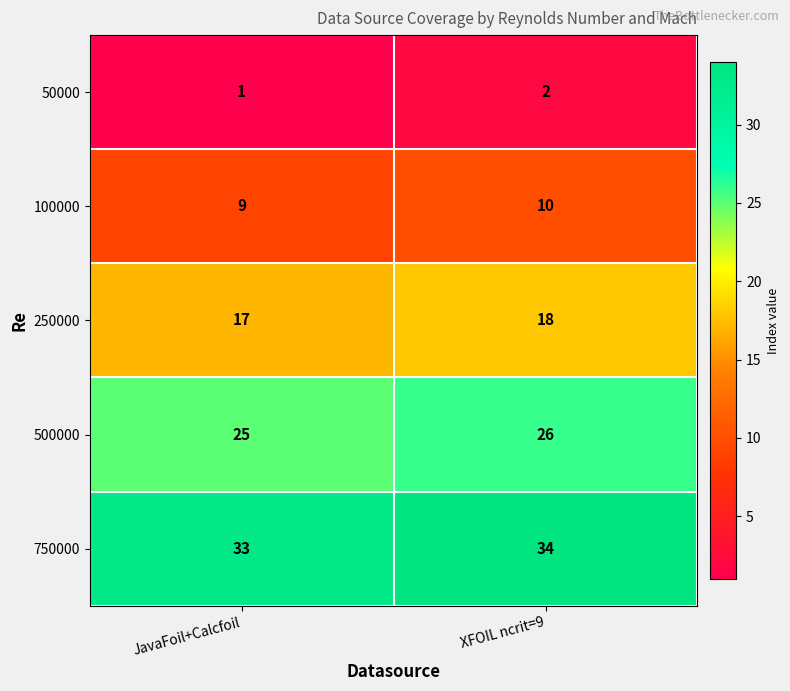

What is the sum of the 250000 values at JavaFoil+Calcfoil and XFOIL ncrit=9?

35